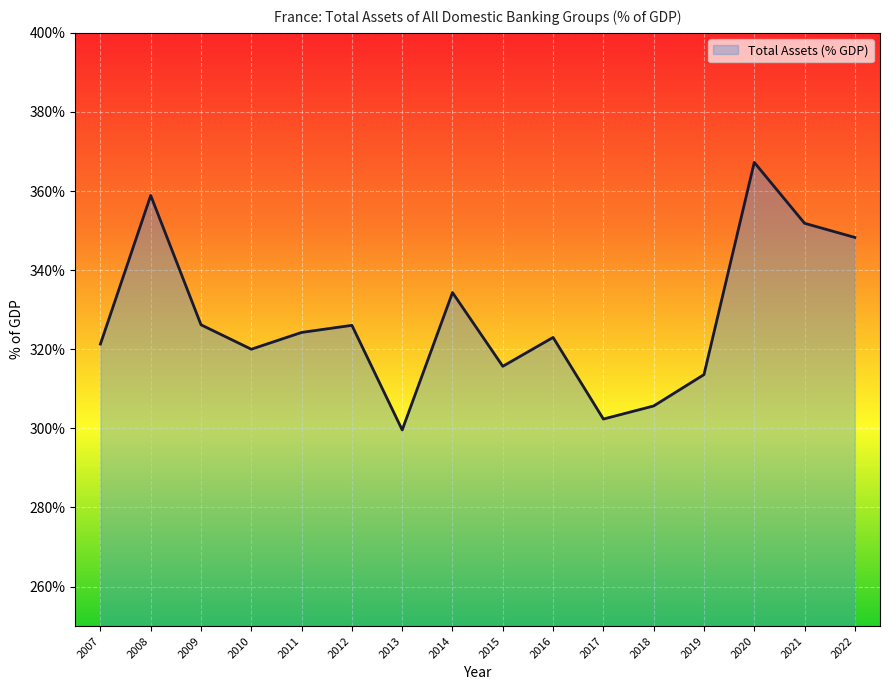

Which category has the highest value across all series?

2020